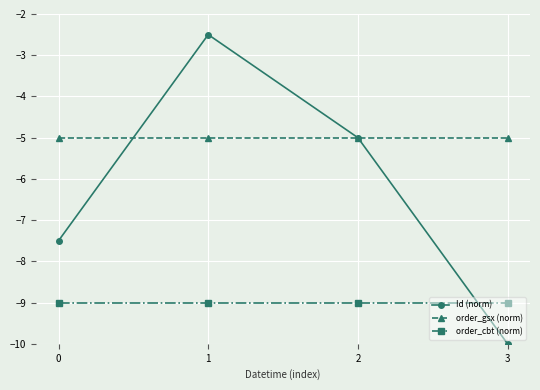

How many data points does each series have?

4